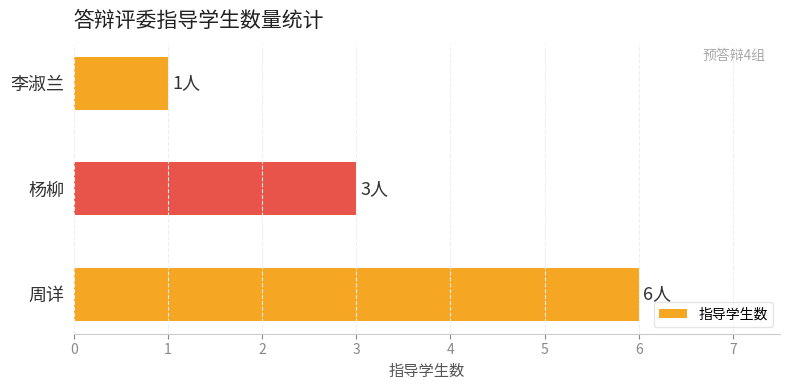

What is the ratio of the value at 杨柳 to the value at 李淑兰?

3.0